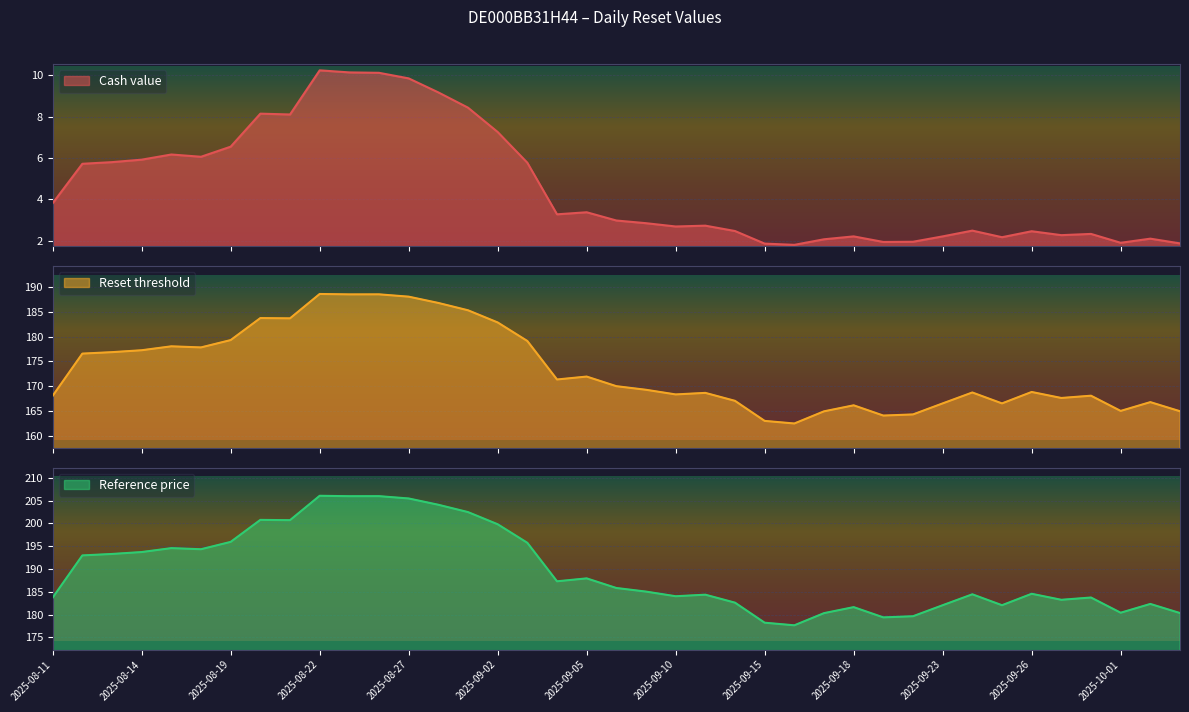

Where is Reference price nearest to the value 191?

2025-08-12